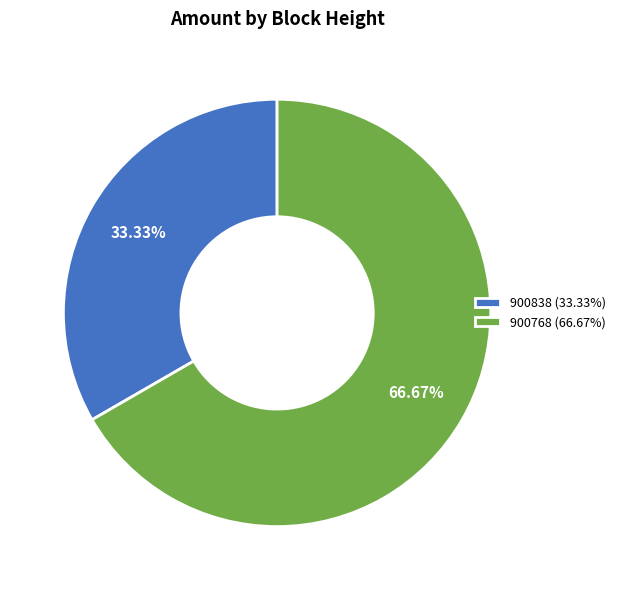

To the nearest percent, what is the average slice percentage?

50%